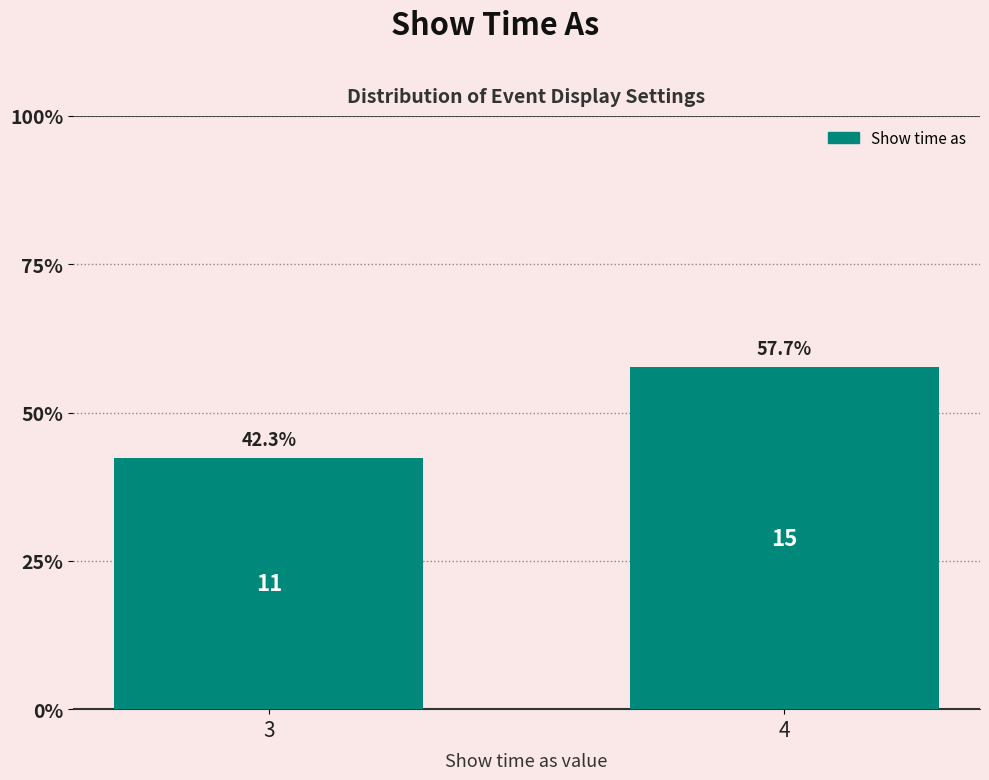

Reading left to right, transcribe all the data shown in this chart.

42.3	57.7